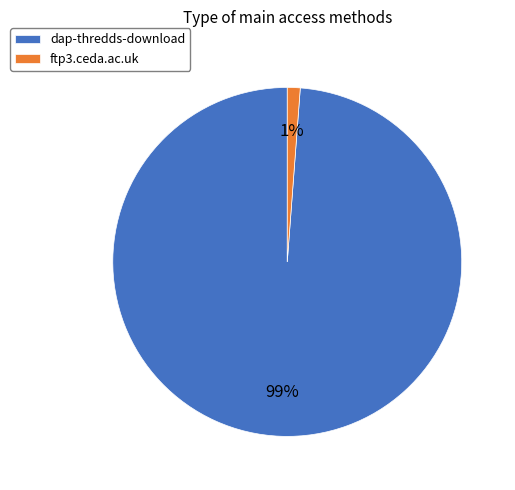

Rank the categories by value from highest to lowest.

dap-thredds-download, ftp3.ceda.ac.uk